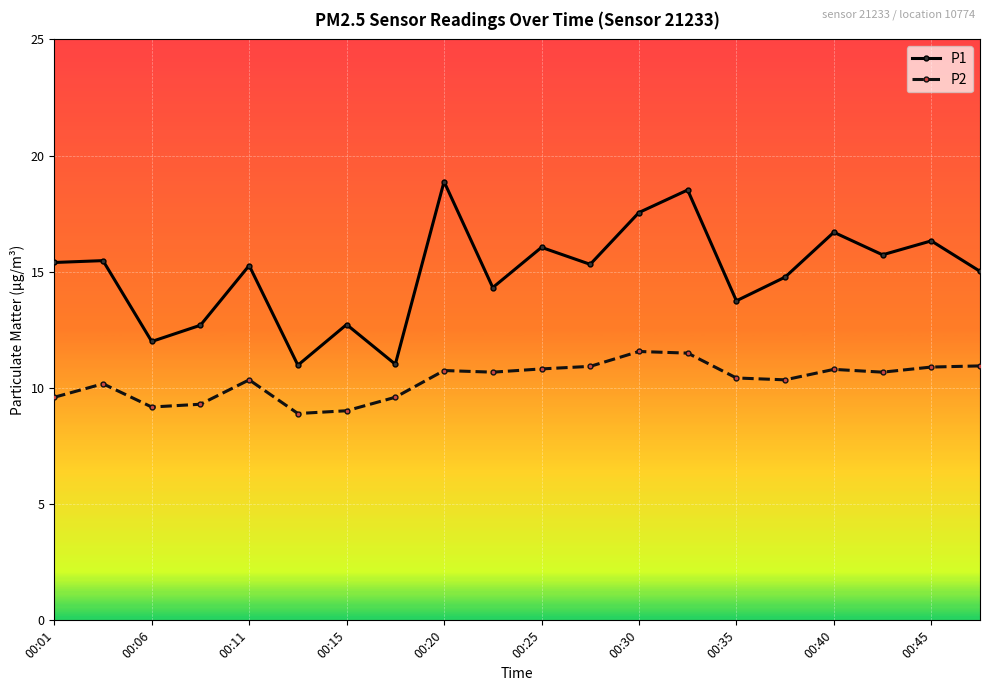

Which series has the largest total across all categories?

P1